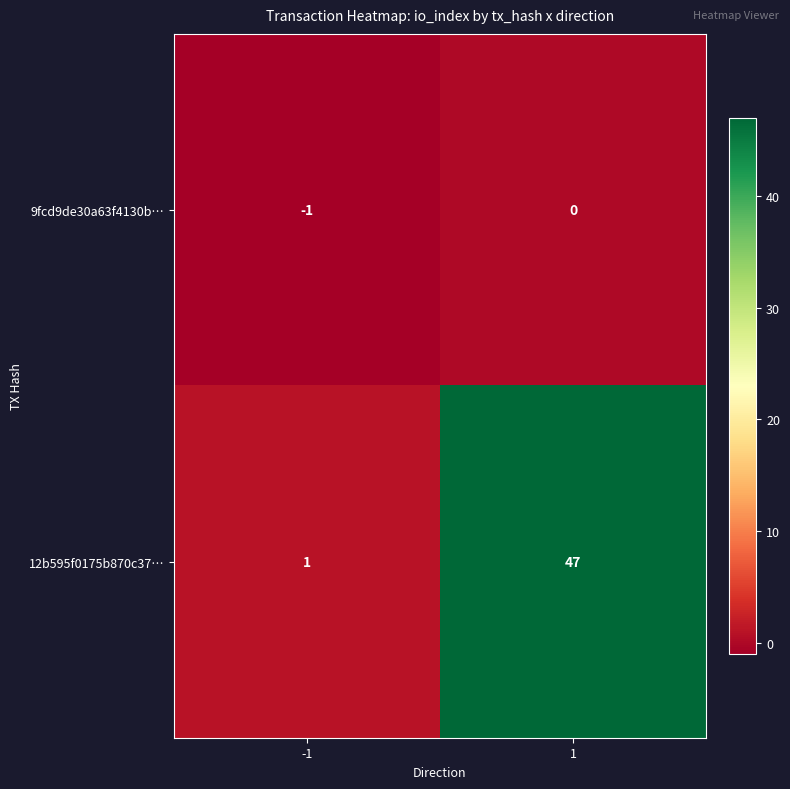

List the labels in order of 9fcd9de30a63f4130b… value, smallest first.

-1, 1